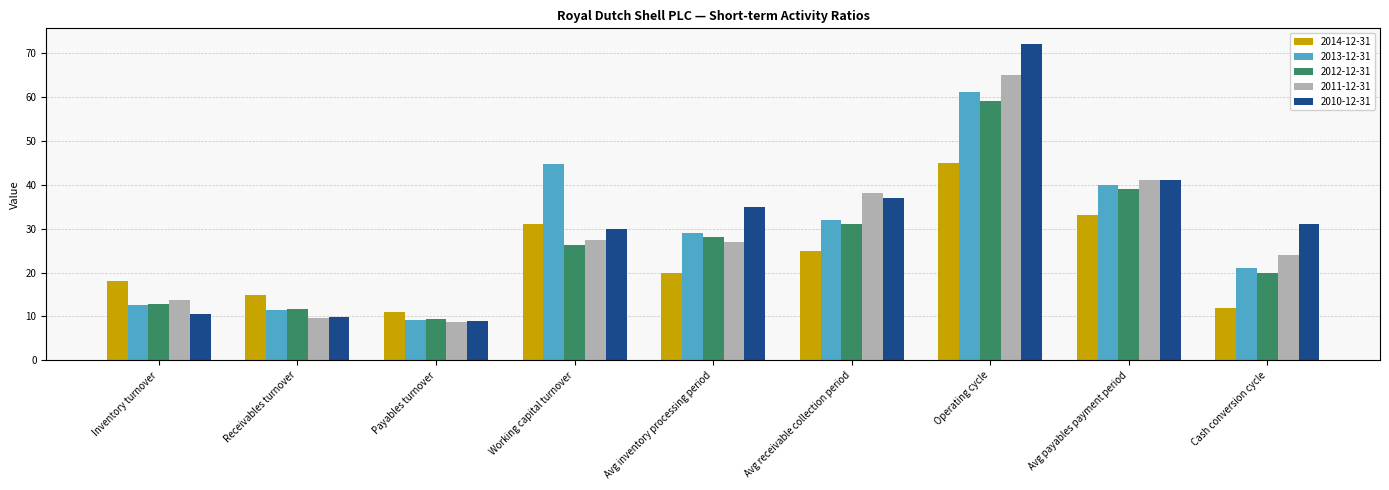

What are all the series names shown in the legend?

2014-12-31, 2013-12-31, 2012-12-31, 2011-12-31, 2010-12-31